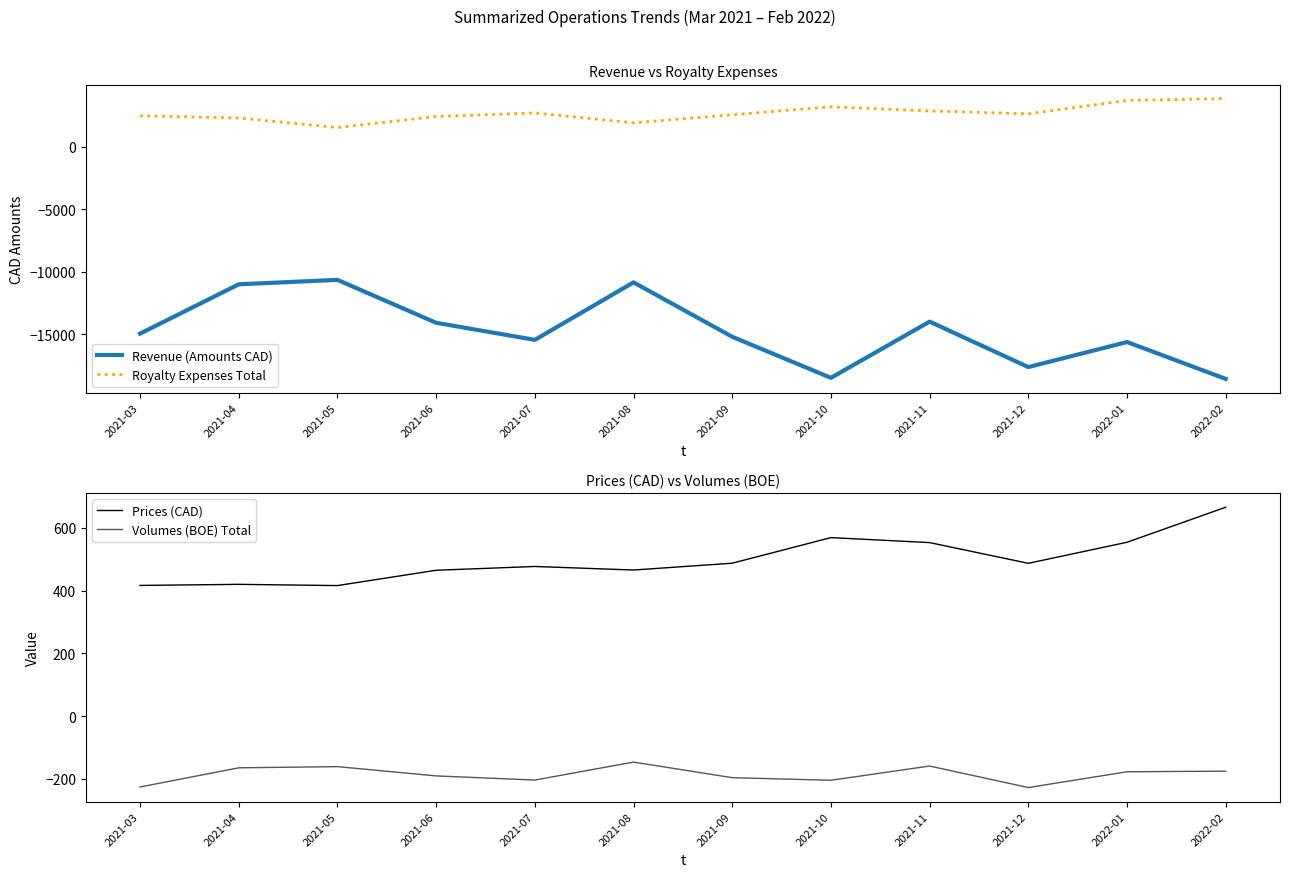

How many values in the Volumes (BOE) Total series exceed -177?

5